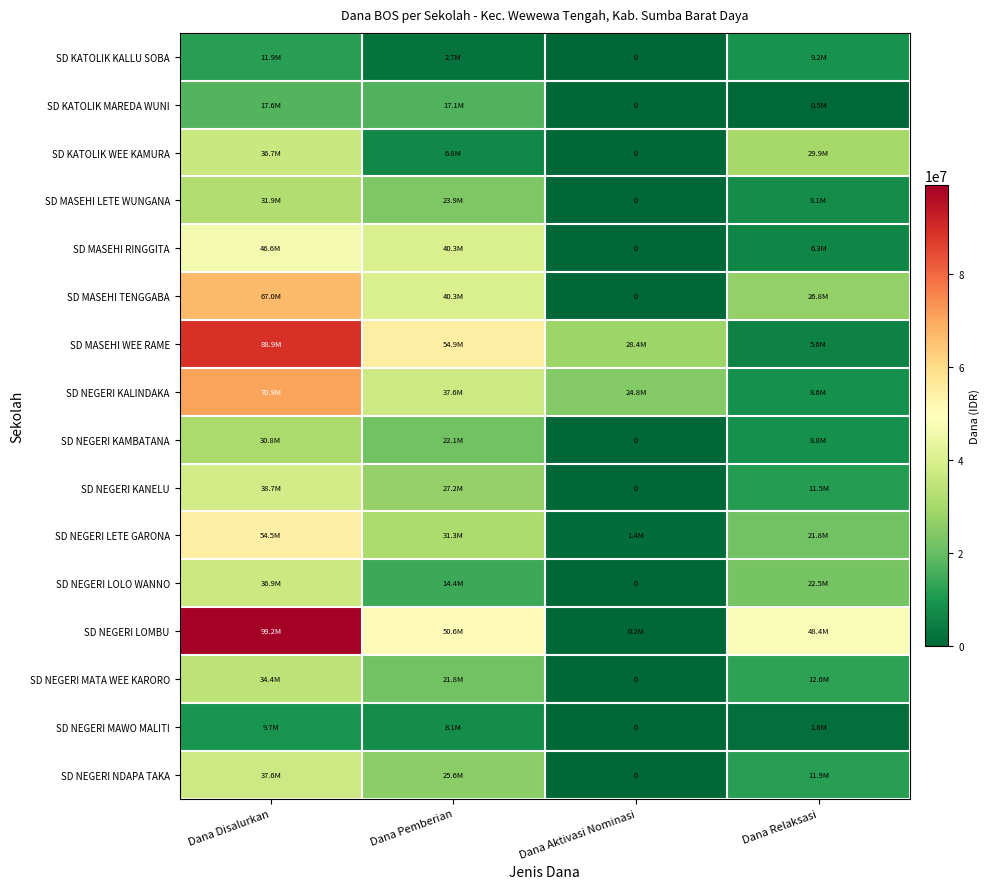

What is the difference between the SD KATOLIK MAREDA WUNI values at Dana Pemberian and Dana Aktivasi Nominasi?

17100000